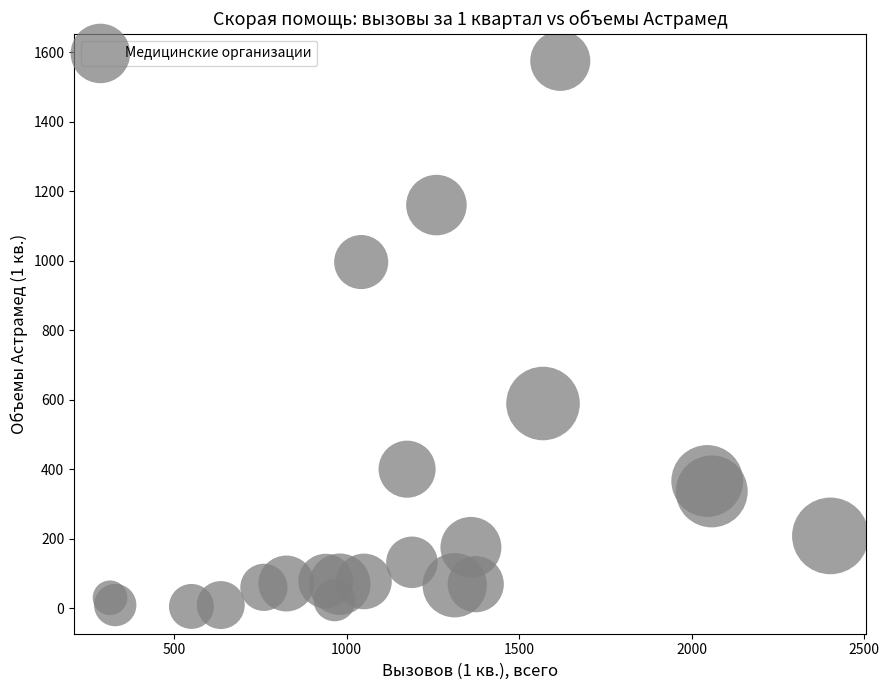

How many points are shown in the scatter plot?

22